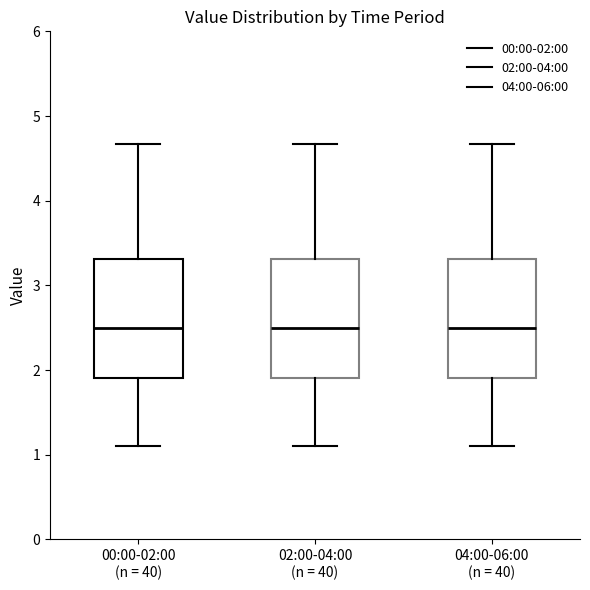

Where is the lower edge of the box for 04:00-06:00 (n = 40) on the y-axis? The values are not printed on the chart, so give them approximately, as read against the axis.

1.9